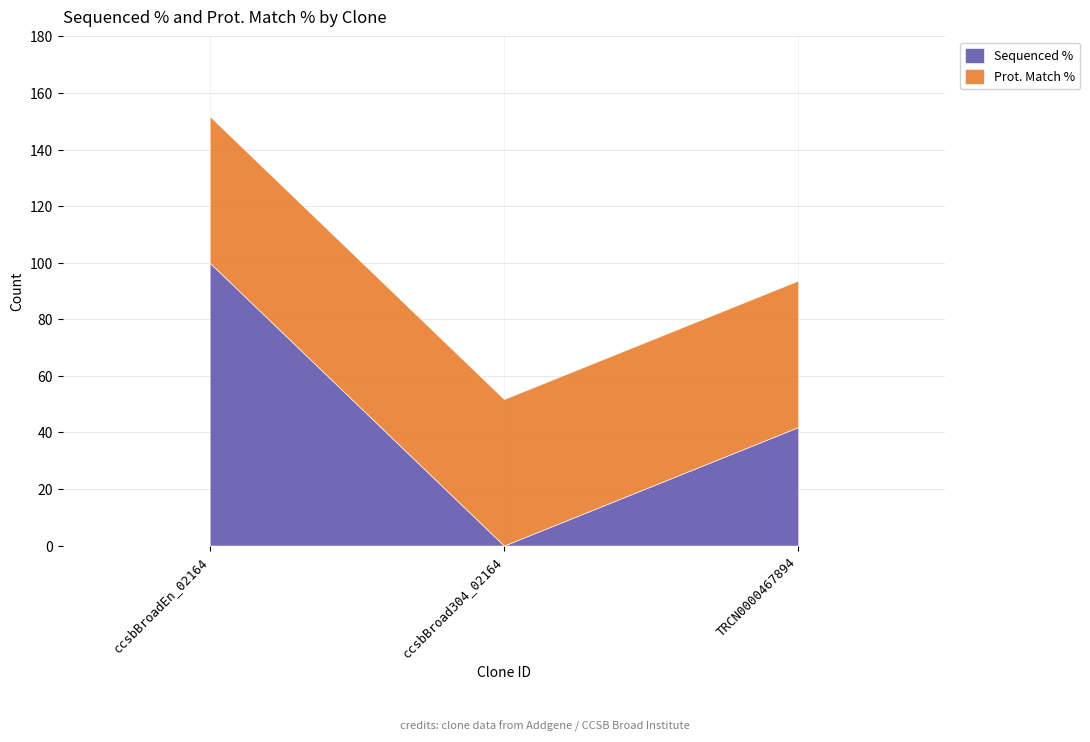

Rank the categories by Prot. Match % value from lowest to highest.

ccsbBroadEn_02164, ccsbBroad304_02164, TRCN0000467894